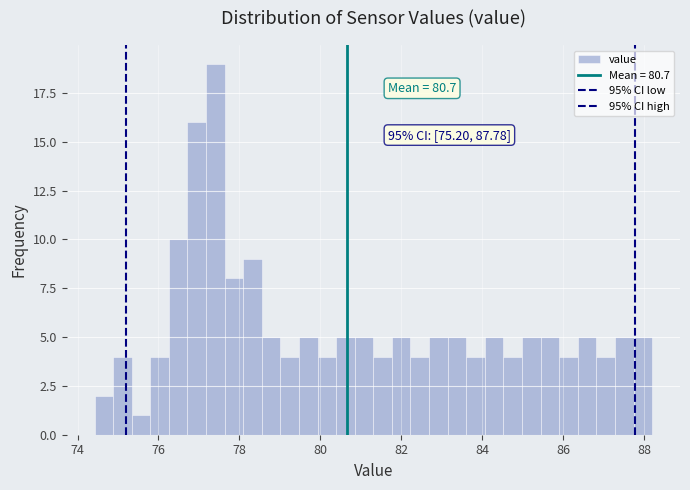

Around what value on the x-axis is the tallest bar? Give the approximate position of its centre, as read against the axis.

77.4